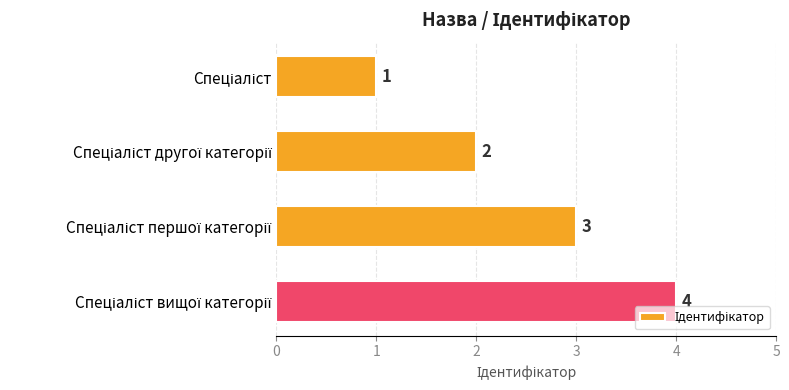

Count the values in the range 2 to 4.

3